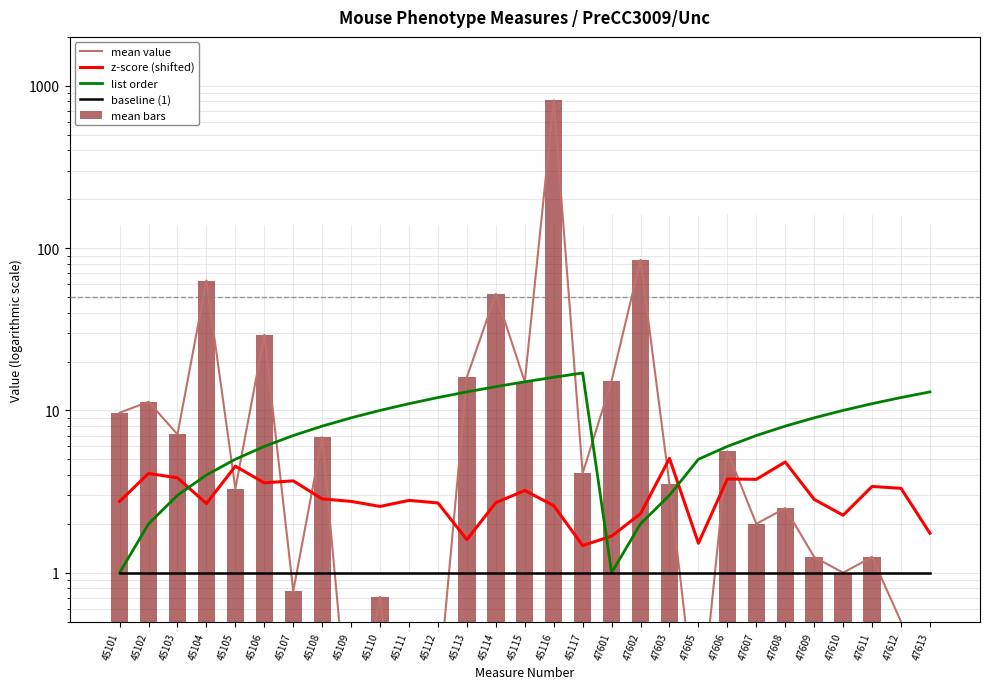

Are the bars horizontal?

No